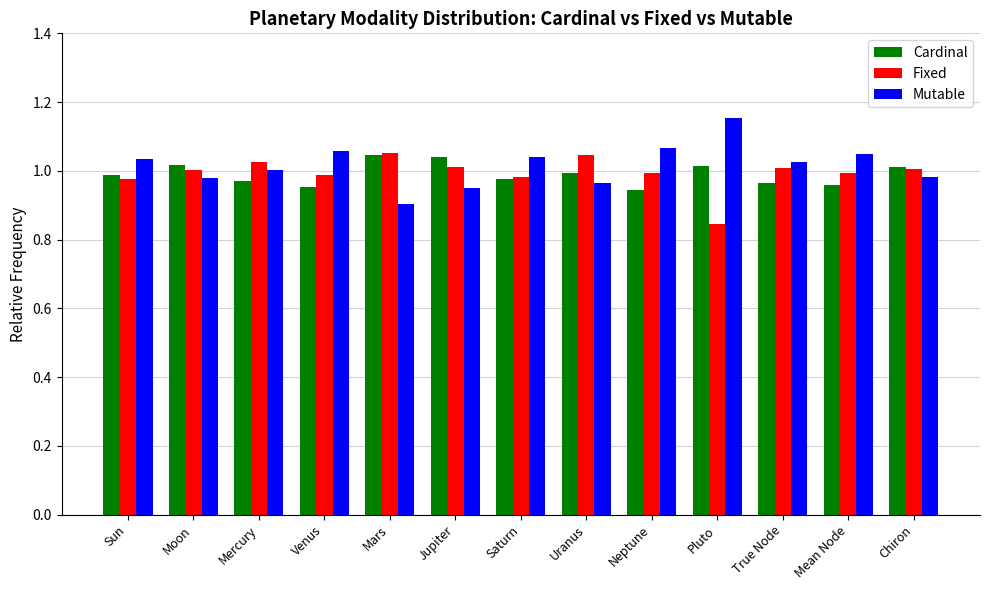

Where does the Mutable series first go above 1?

Sun